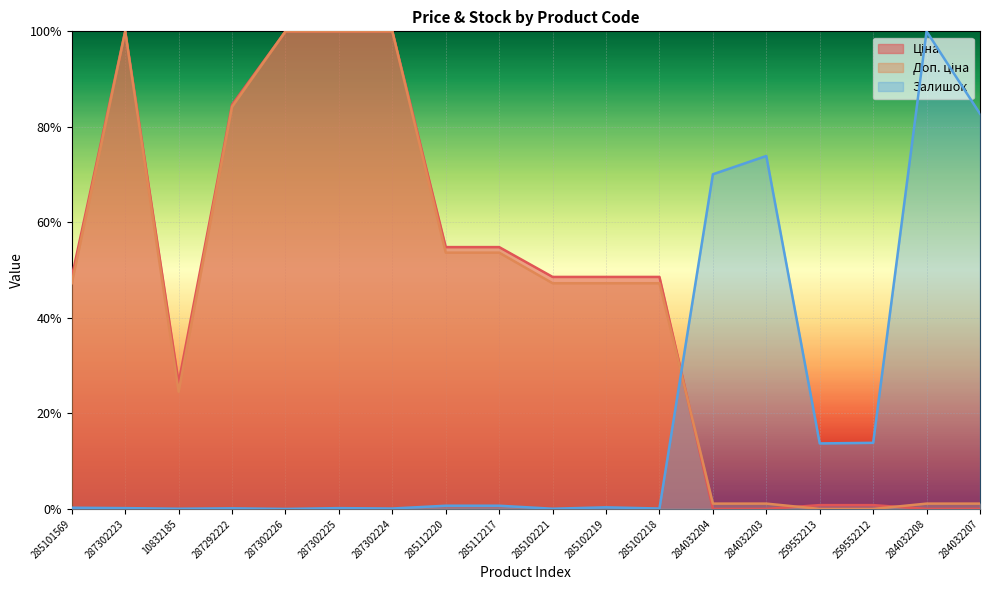

Rank the series at 287302224 from lowest to highest value.

Залишок, Ціна, Доп. ціна